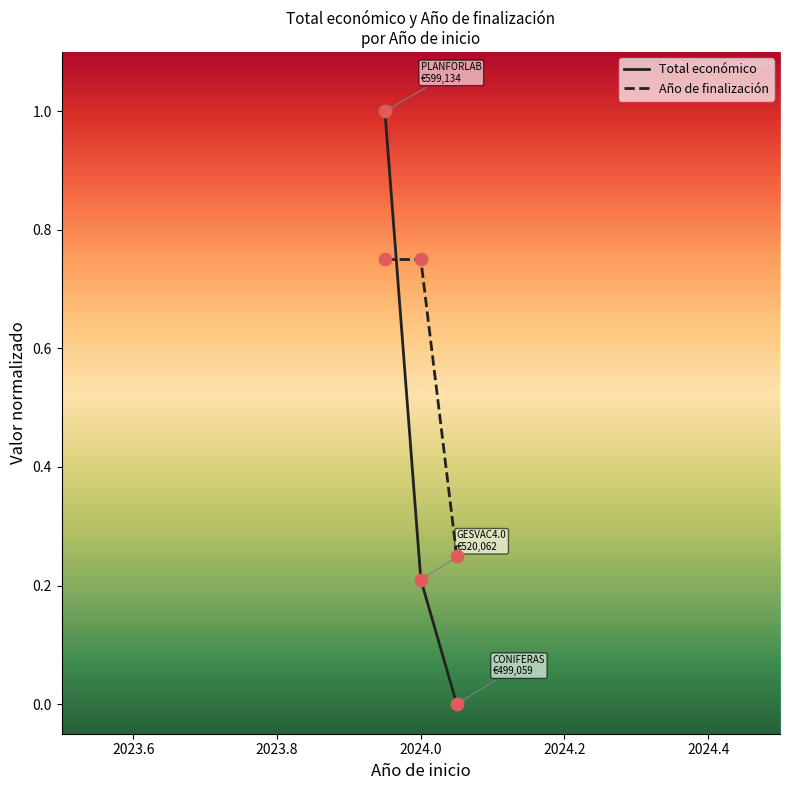

Which series has the largest total across all categories?

Año de finalización